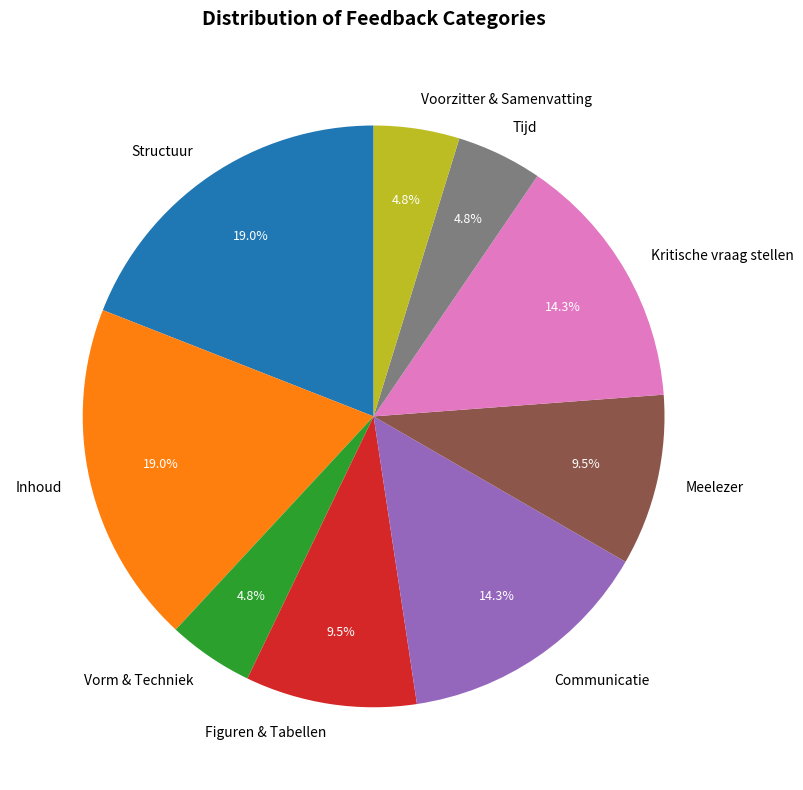

Is Inhoud the majority of the pie?

No